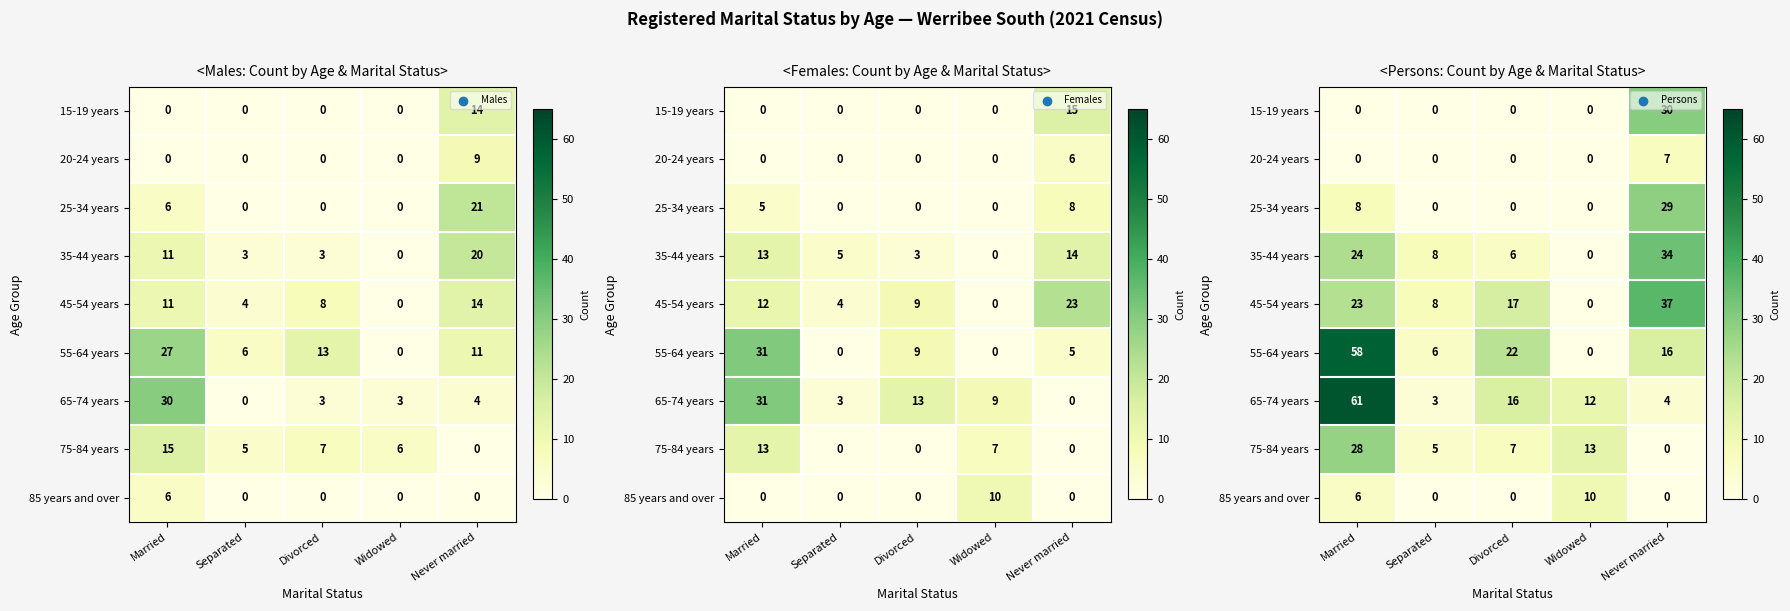

The value of 20-24 years at Separated is 0. True or false?

True